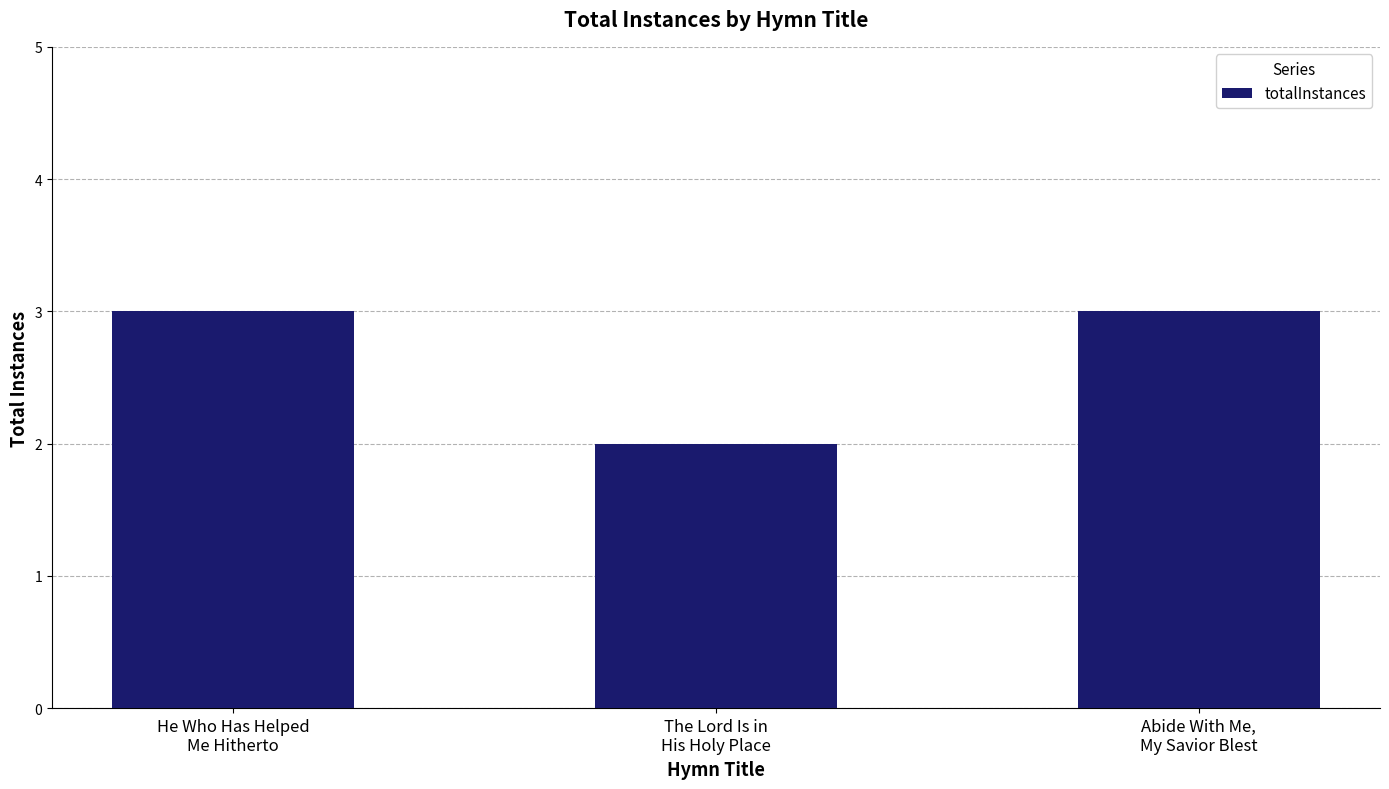

The value at The Lord Is in
His Holy Place is 3. True or false?

False